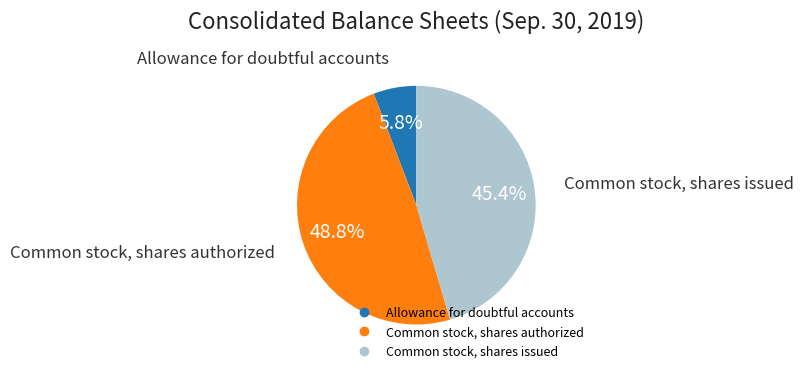

To the nearest percent, what is the average slice percentage?

33%